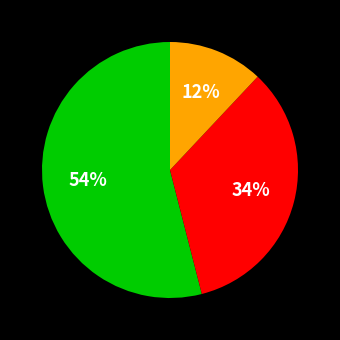

Is there a majority slice in this chart?

Yes